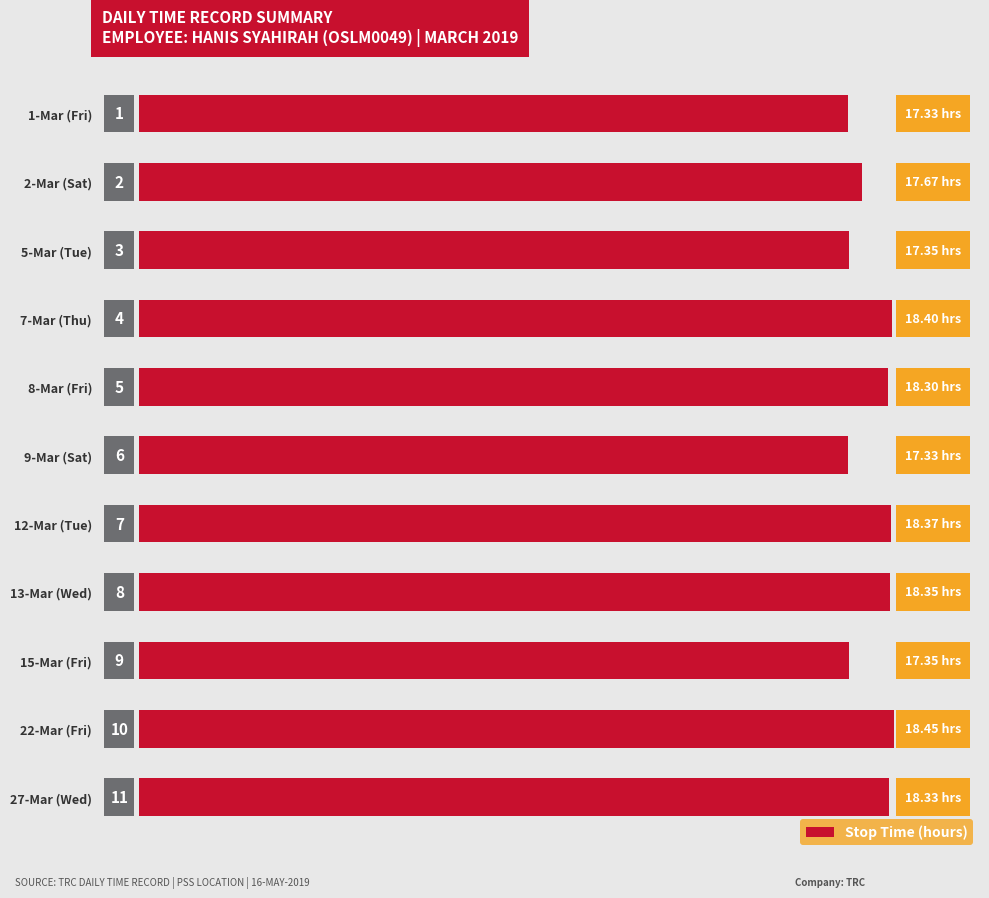

How many bars are there in total?

11